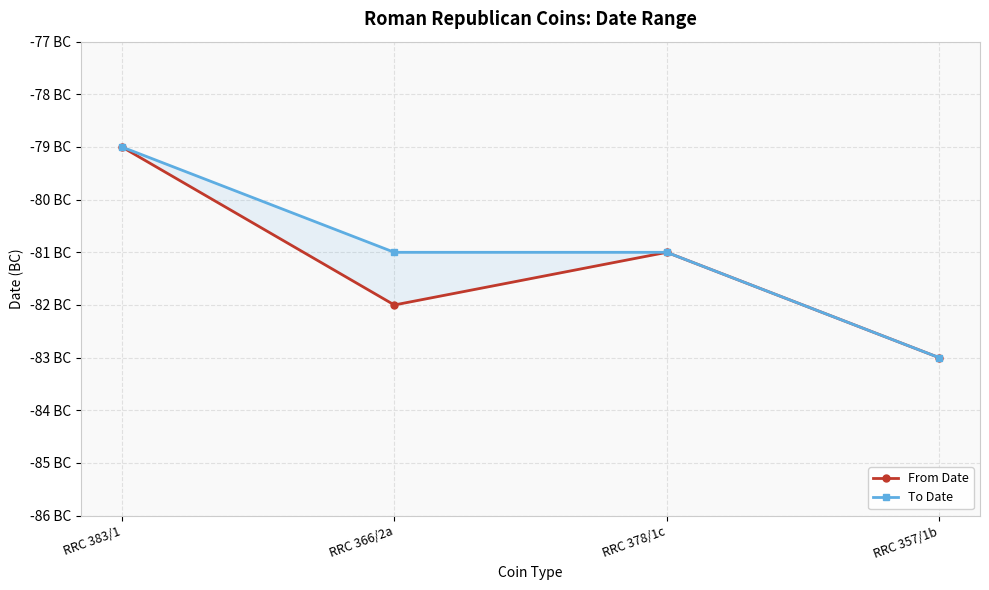

Is it true that From Date equals -45 at RRC 357/1b?

False